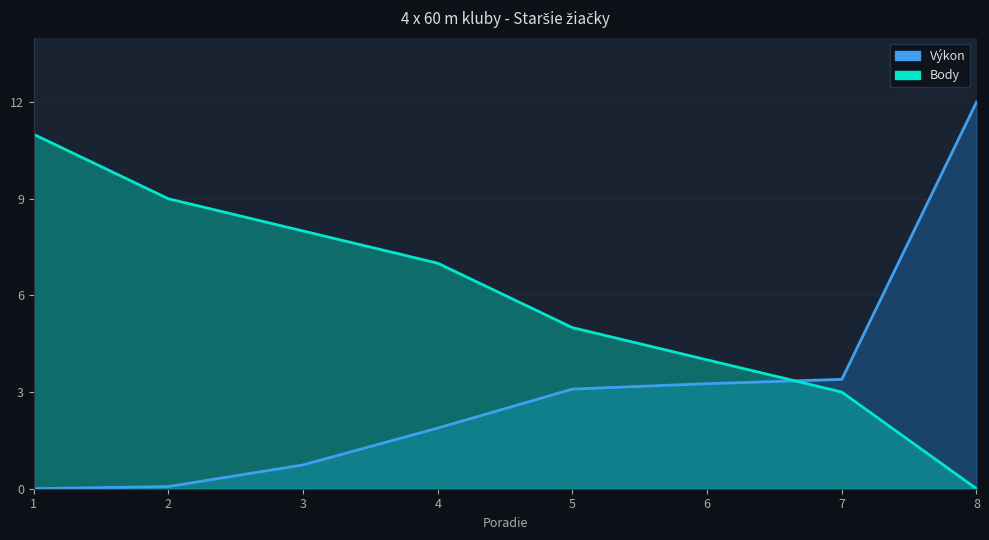

How many lines are shown in the chart?

2